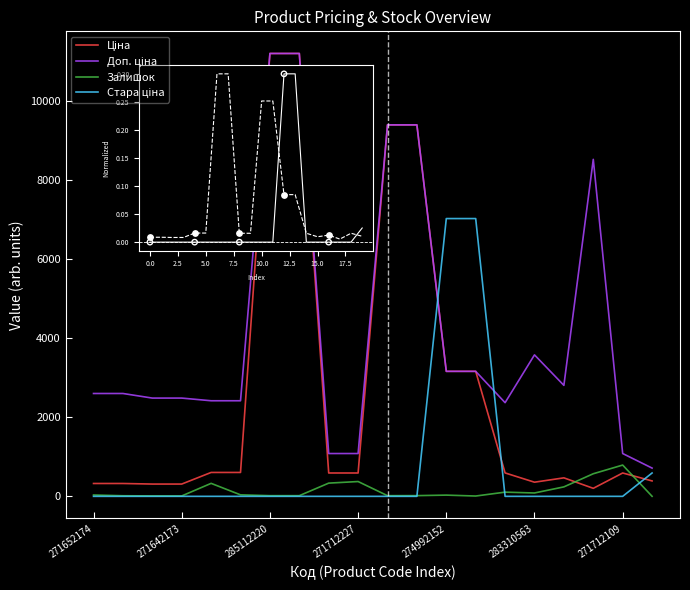

What is the maximum value for Залишок?

790.0